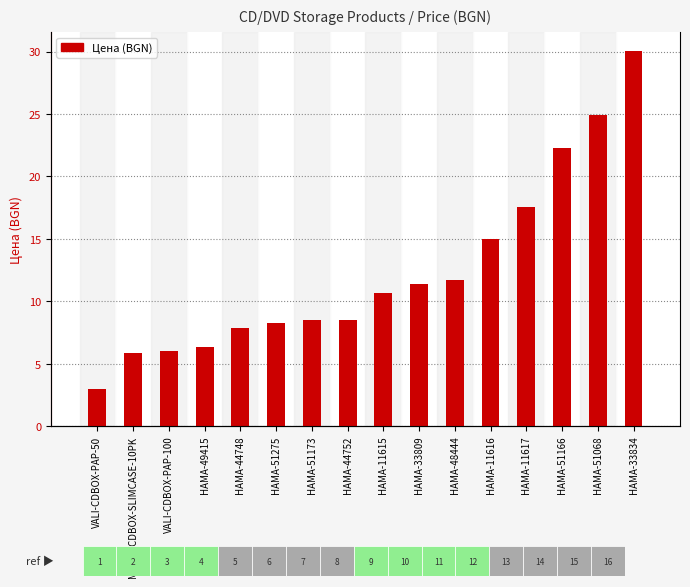

What is the ratio of the value at HAMA-49415 to the value at HAMA-33834?

0.2